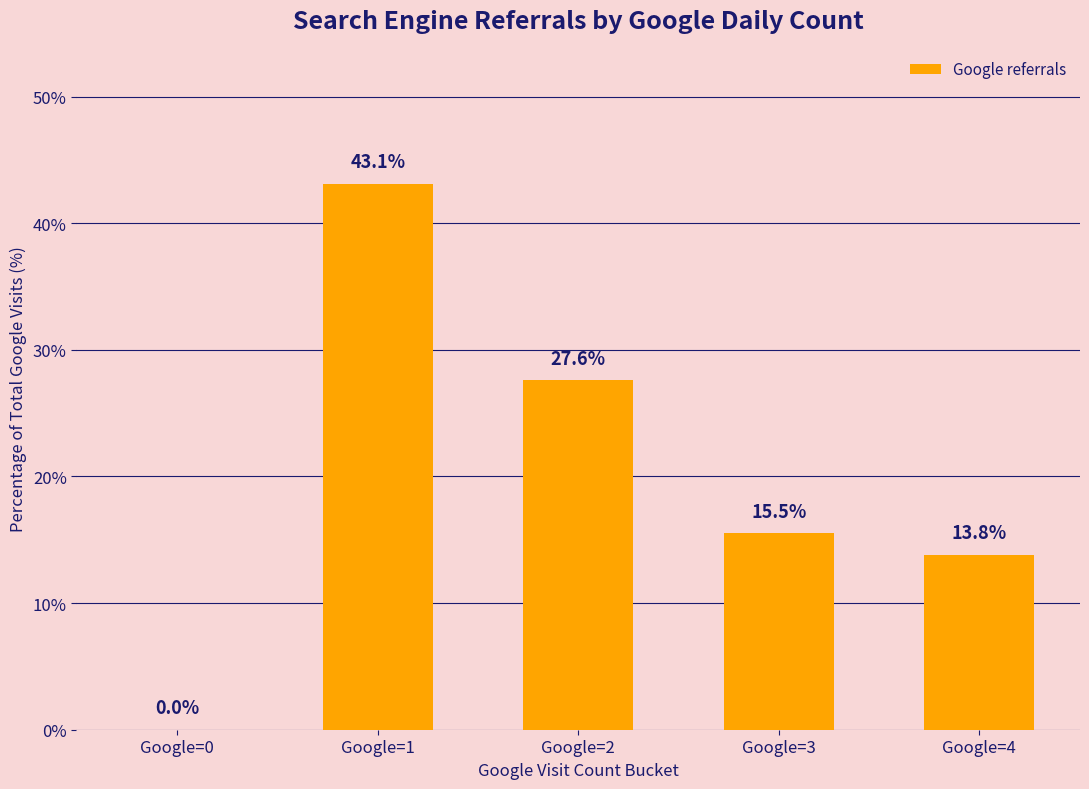

Reading left to right, transcribe all the data shown in this chart.

Google=0=0.0	Google=1=43.1	Google=2=27.6	Google=3=15.5	Google=4=13.8